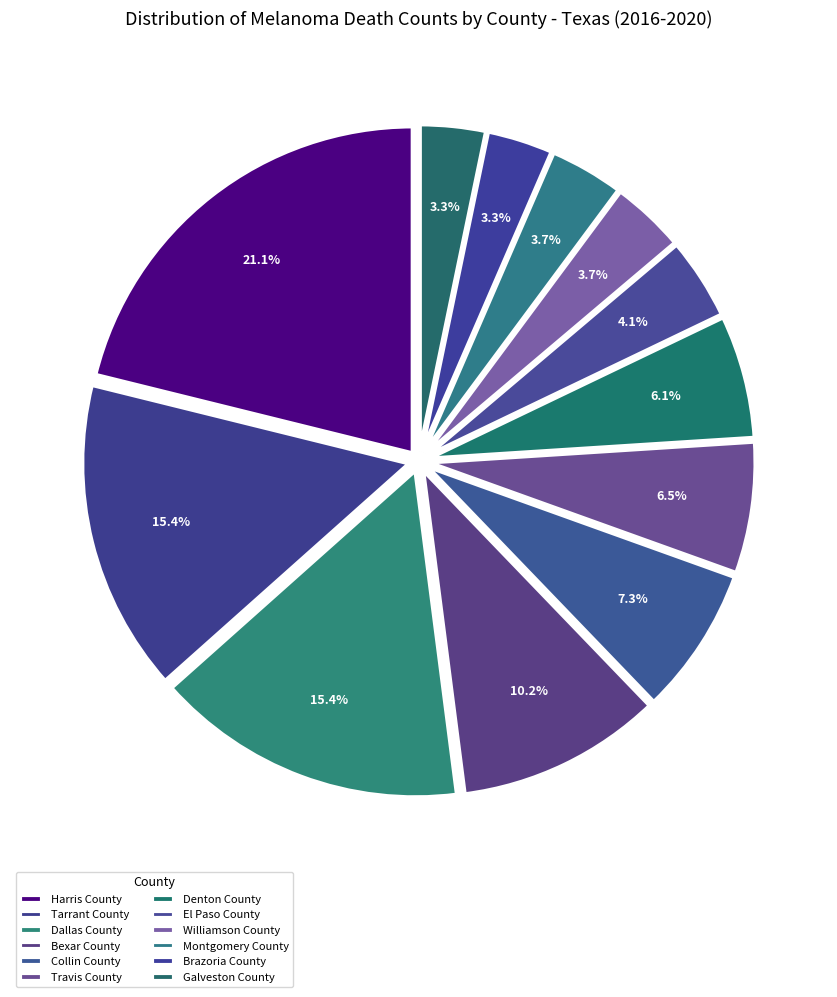

What percentage is the Bexar County slice, to the nearest percent?

10%